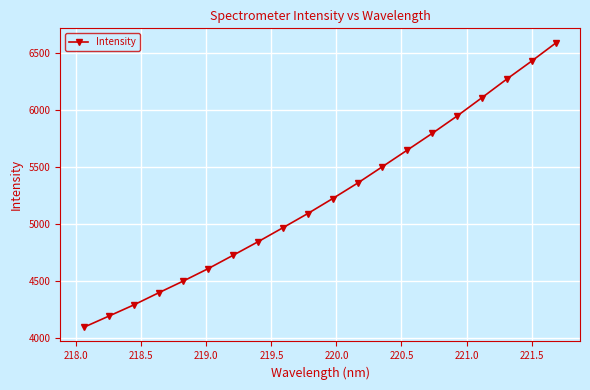

What is the smallest value displayed?

4095.9